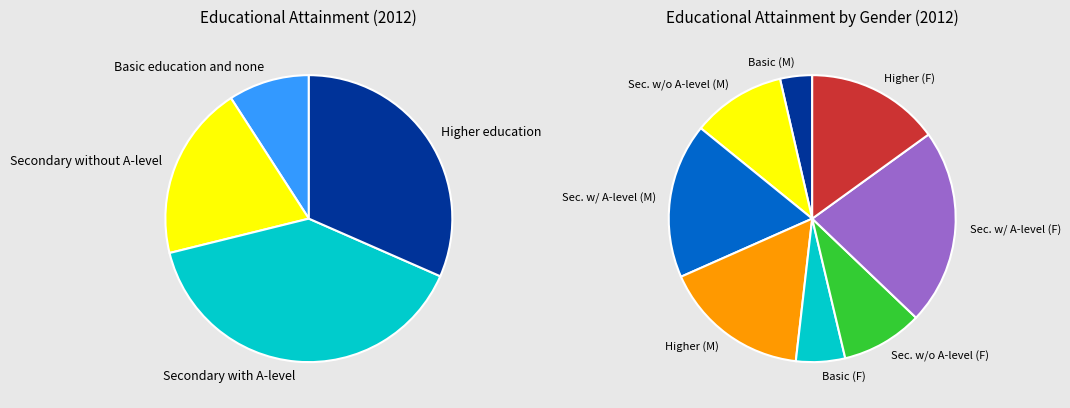

Is it true that Secondary without A-level is 20% of the pie?

True